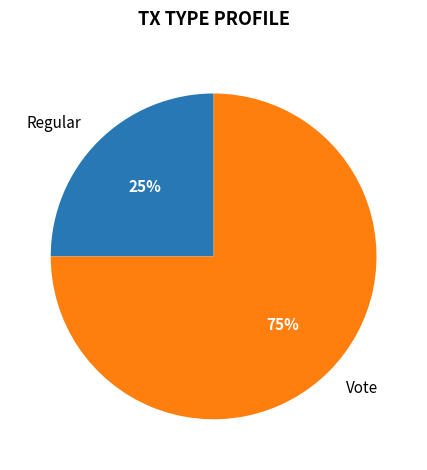

How many segments does this pie chart have?

2